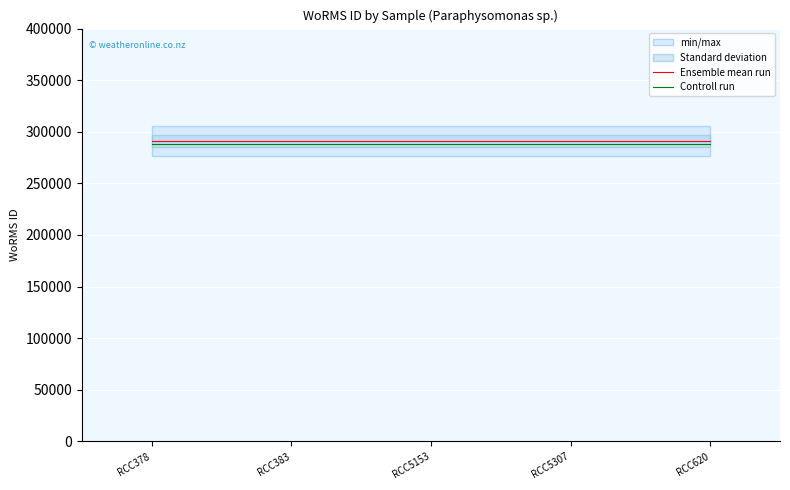

Is this an area chart (filled region under the line)?

No